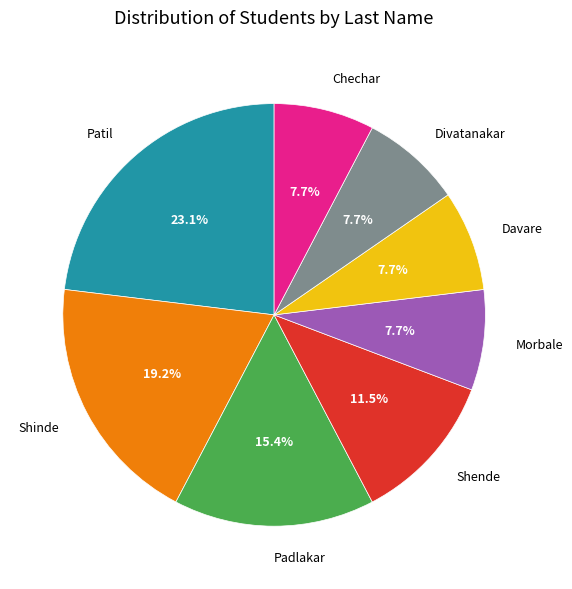

What is the ratio of the value at Shinde to the value at Shende?

1.7